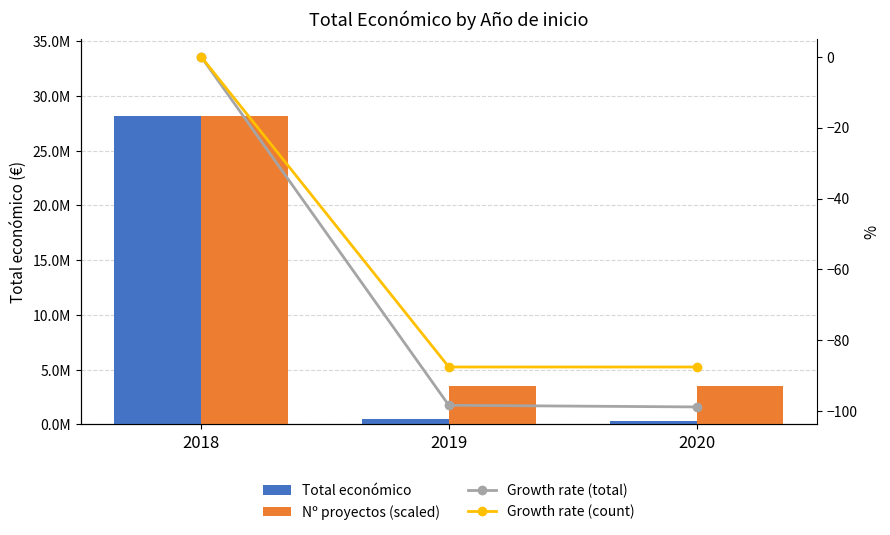

List the labels in order of Count growth rate value, smallest first.

2019, 2020, 2018